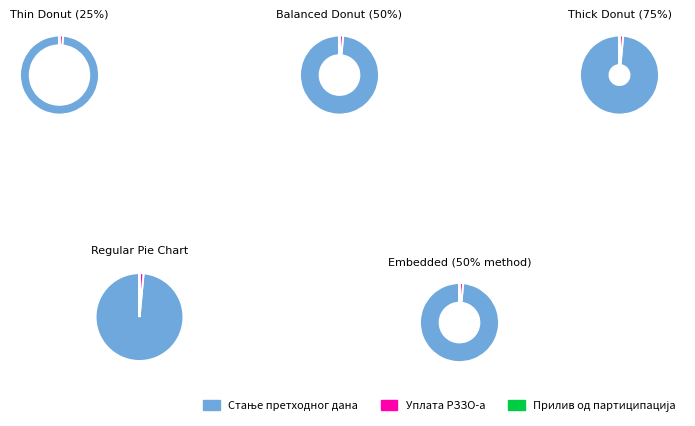

What percentage is NOT represented by Прилив од партиципација?

99.9%